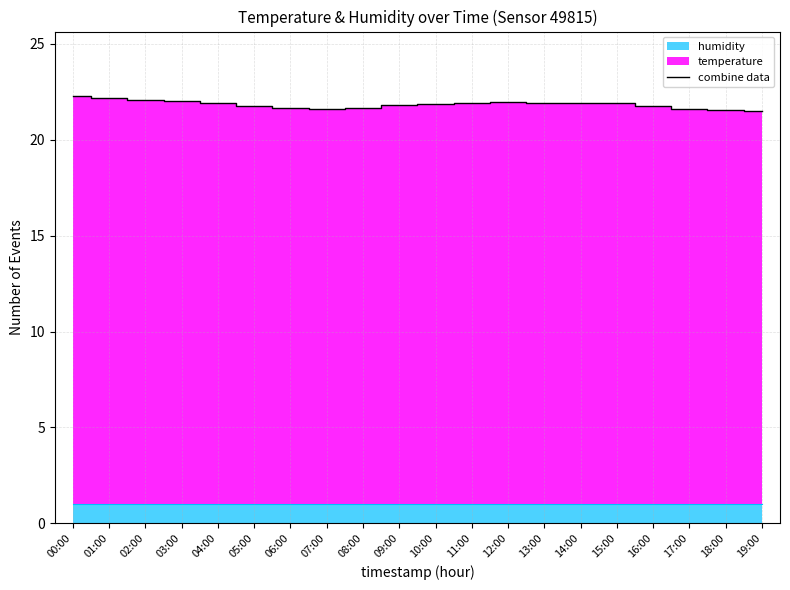

The chart shows a value of 21.9 at 12:00. True or false?

True